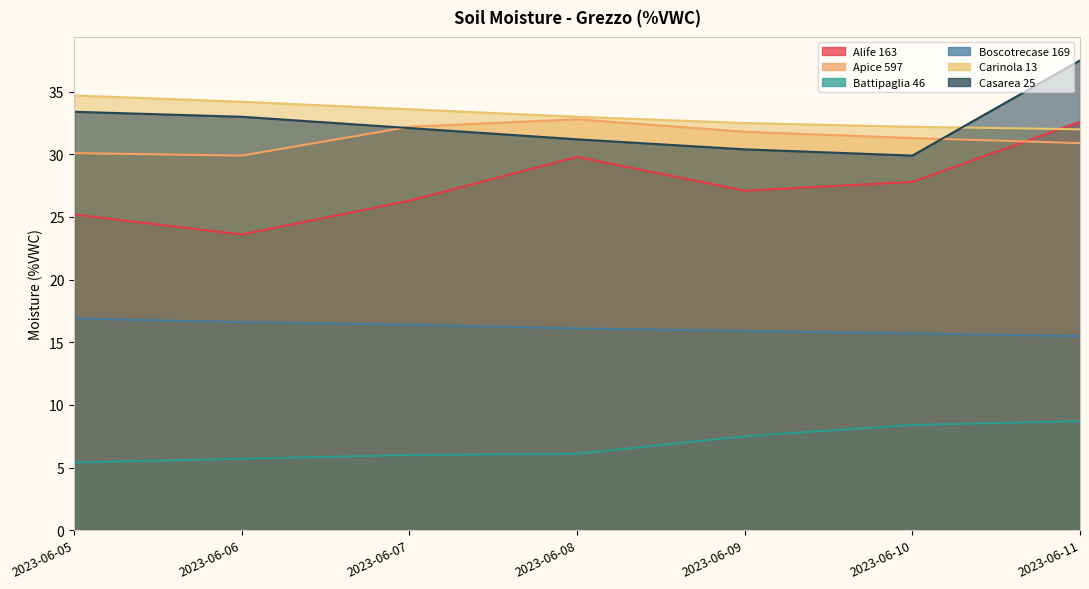

What is the sum of the Boscotrecase 169 values at 2023-06-08 and 2023-06-06?

32.7